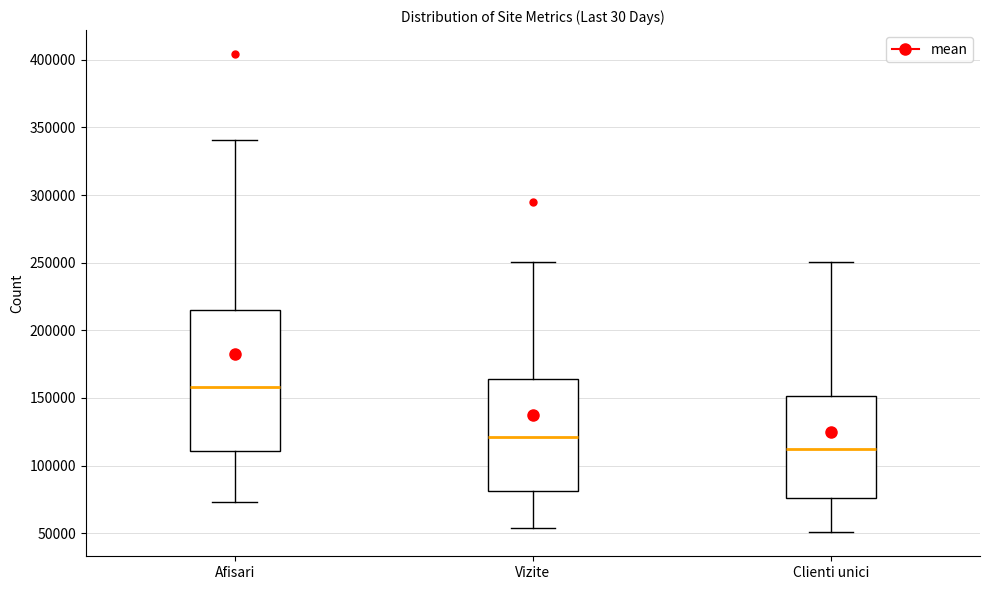

Which box has the lowest median line?

Clienti unici